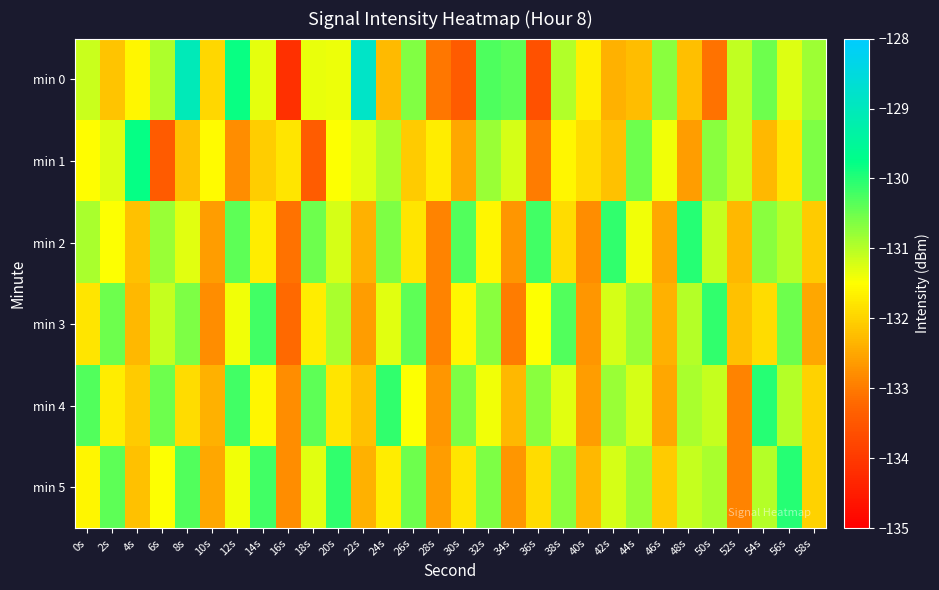

Rank the series at 38s from highest to lowest value.

min 3, min 5, min 0, min 4, min 1, min 2